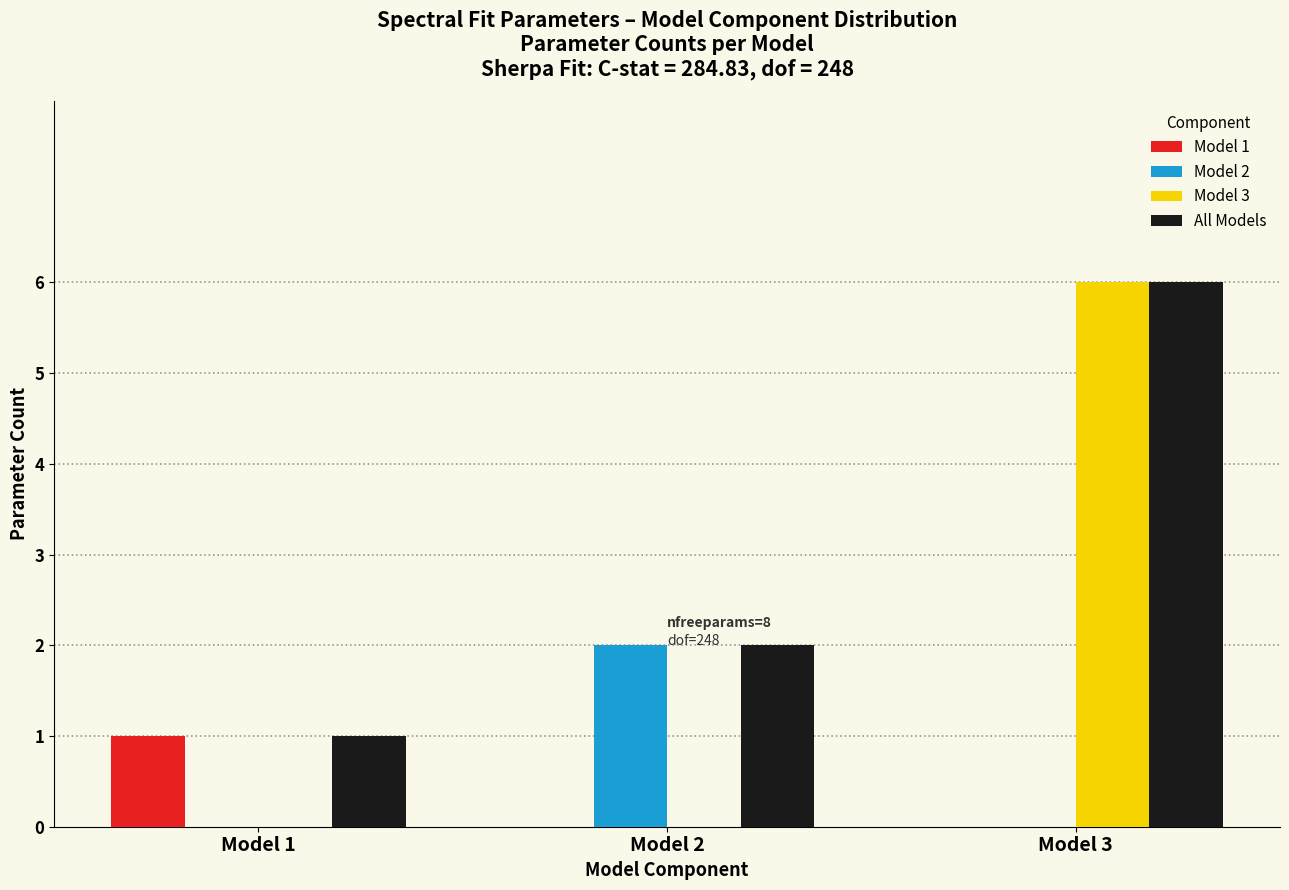

Reading left to right, extract all data points from this chart.

Model 1: Model 1=1	Model 2=0	Model 3=0
Model 2: Model 1=0	Model 2=2	Model 3=0
Model 3: Model 1=0	Model 2=0	Model 3=6
All Models: Model 1=1	Model 2=2	Model 3=6